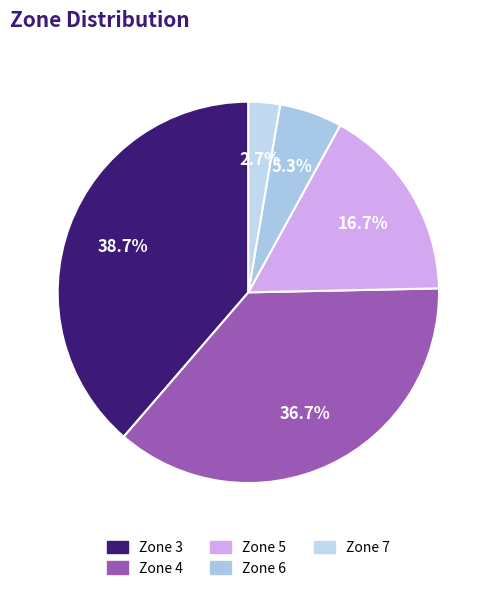

What percentage is the Zone 4 slice, to the nearest percent?

37%